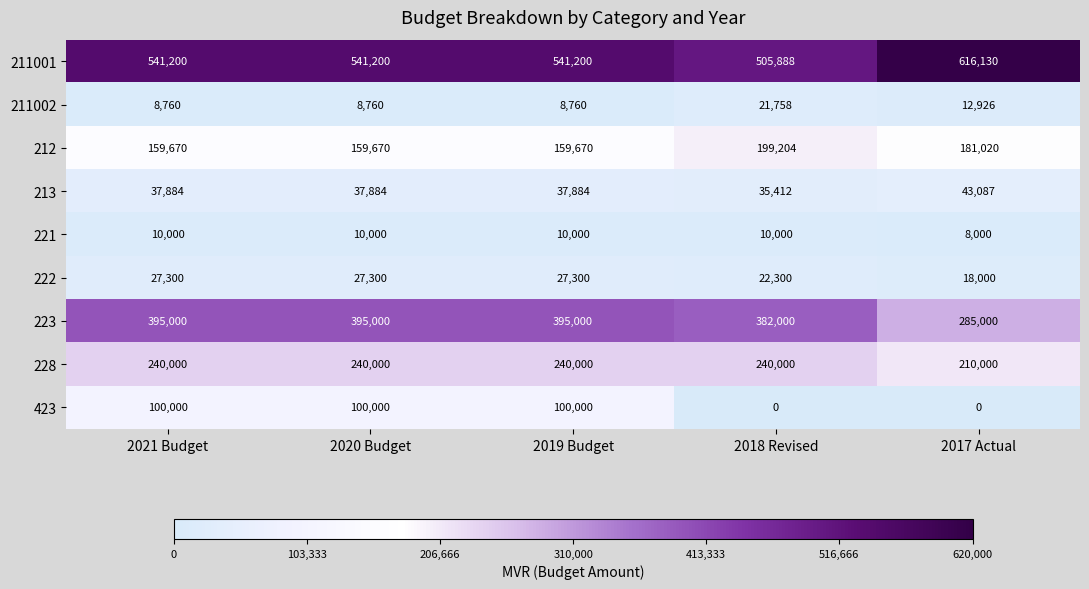

The 213 series shows 43087 at 2017 Actual. True or false?

True